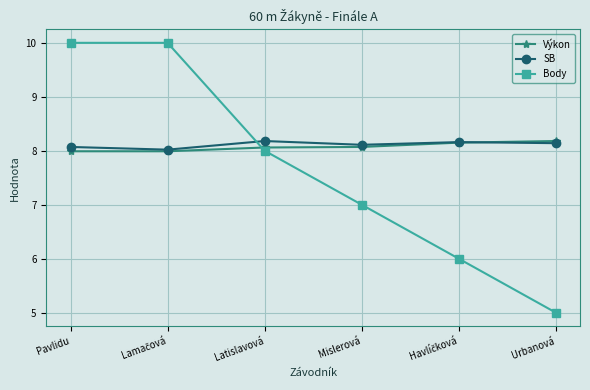

Does the chart display data point markers on the line(s)?

Yes